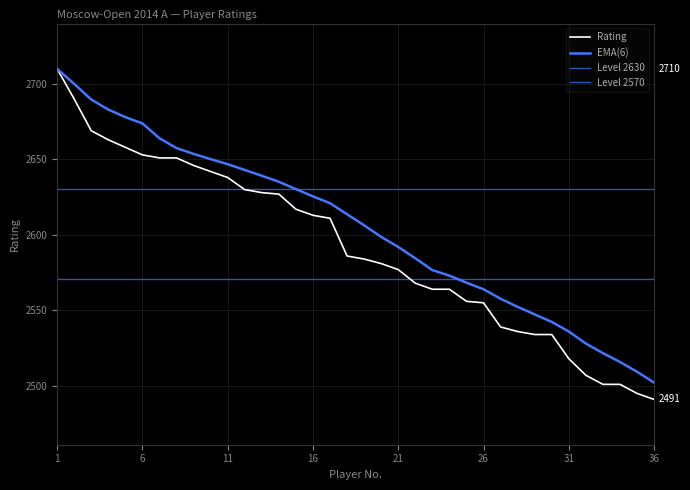

What is the minimum value shown in the chart?

2491